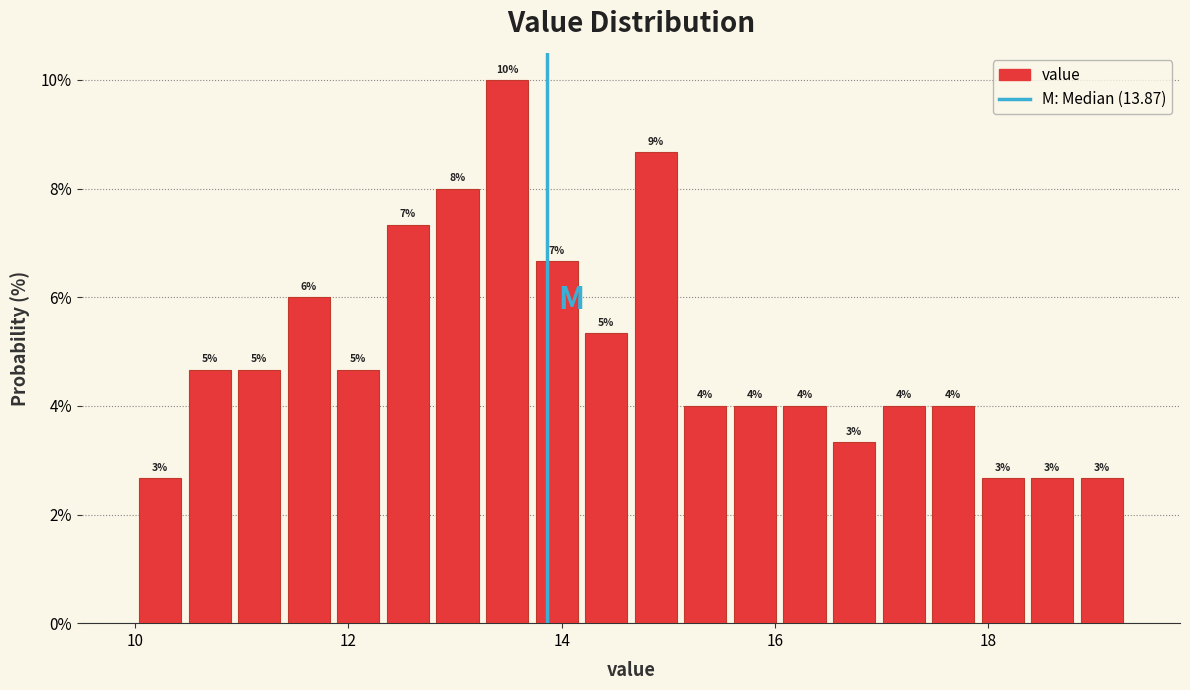

Around what value on the x-axis is the tallest bar? Give the approximate position of its centre, as read against the axis.

13.4